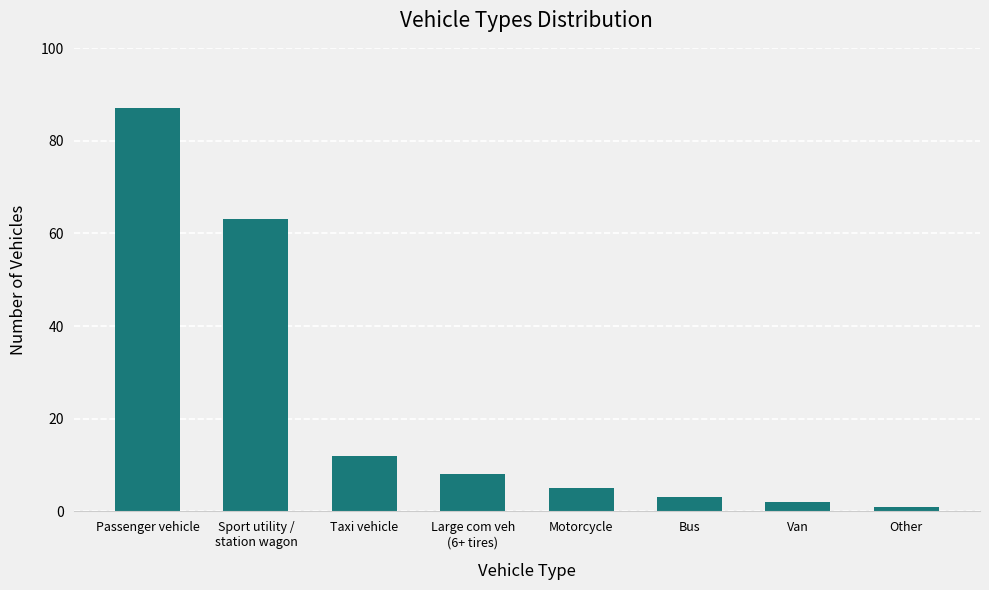

What is the label of the 4th bar from the left?

Large com veh
(6+ tires)